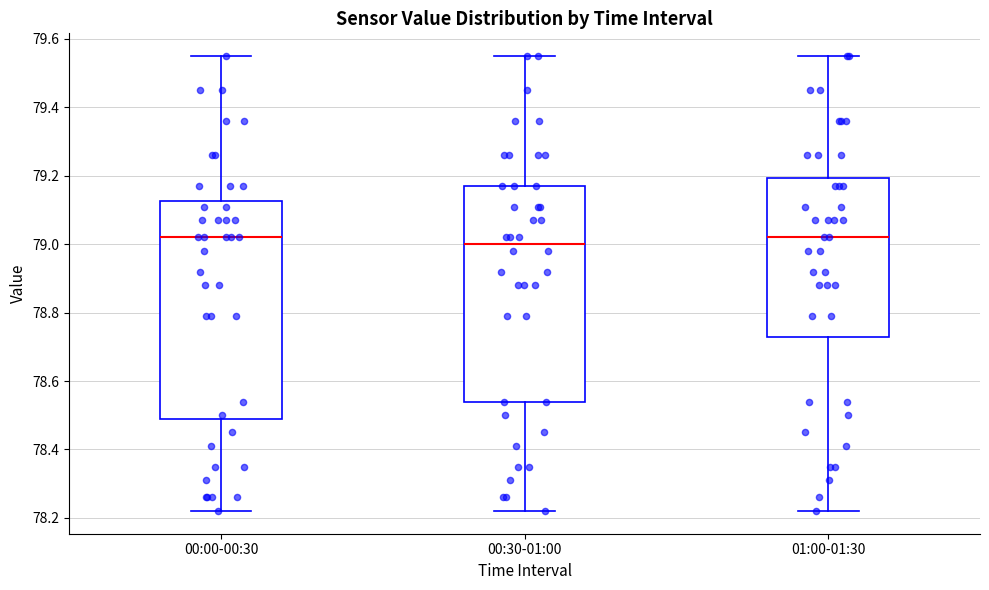

Where does the median line of the box for 00:00-00:30 sit on the y-axis? The values are not printed on the chart, so give them approximately, as read against the axis.

79.02